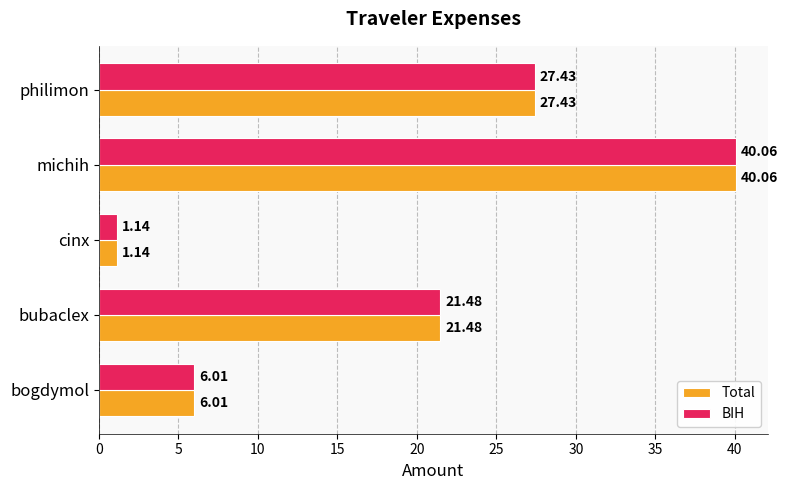

Which category has the highest value in the BIH series?

michih